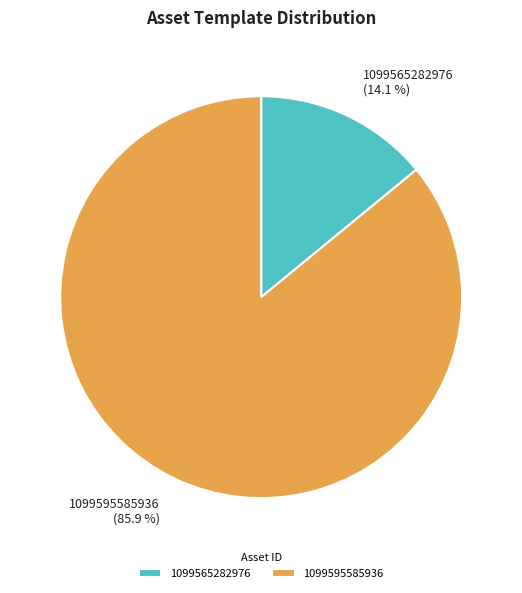

What percentage is NOT represented by 1099565282976?

85.9%